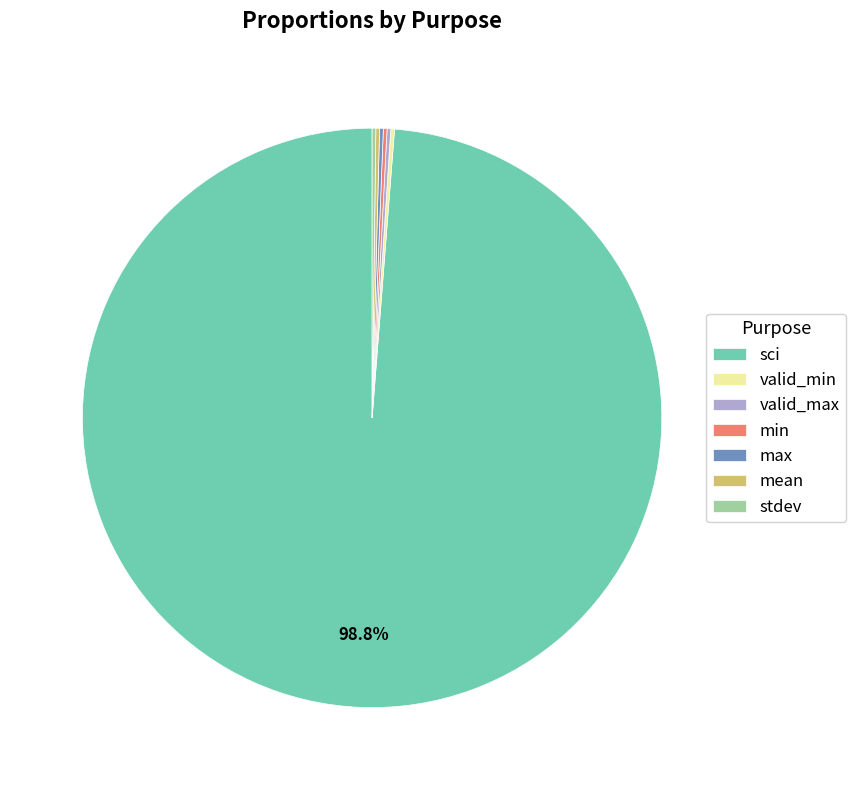

Which slice is the largest?

sci